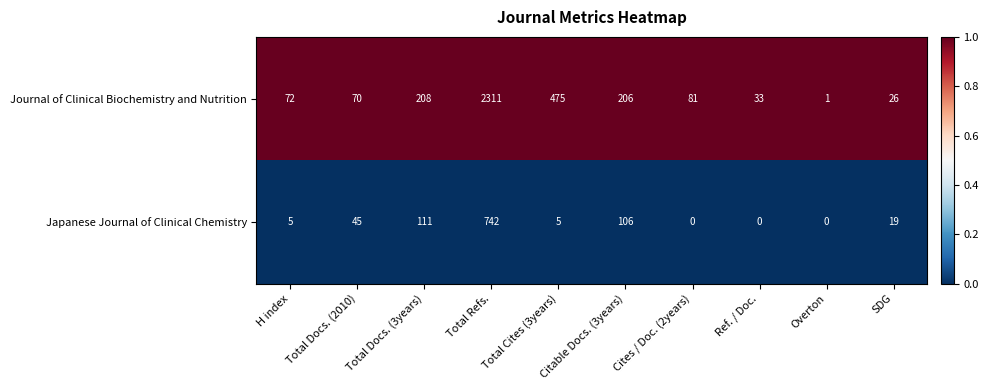

Which series has the largest range (max minus min)?

Journal of Clinical Biochemistry and Nutrition